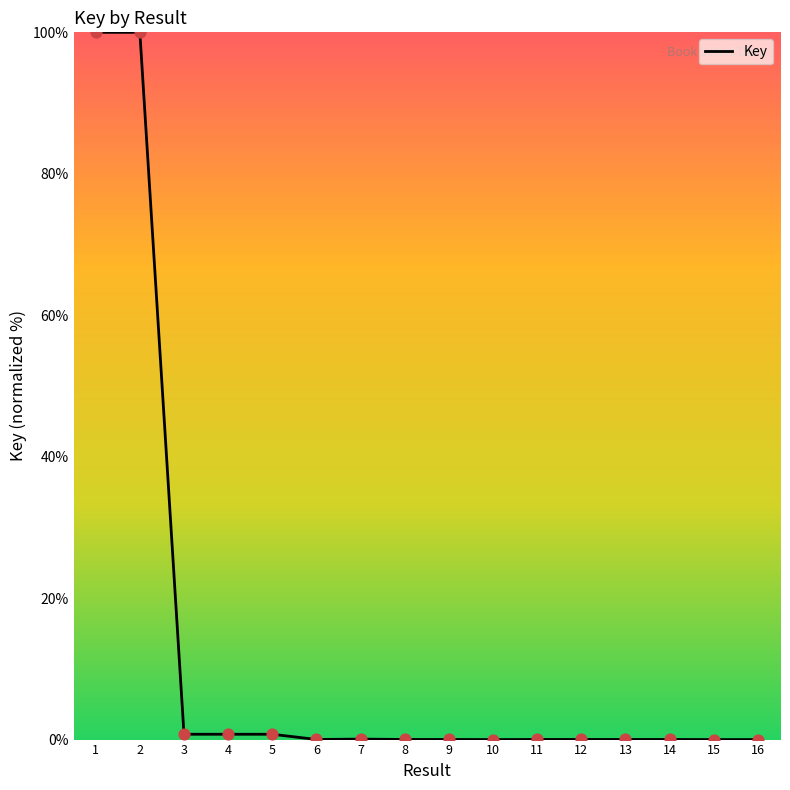

What is the maximum value shown in the chart?

100.0